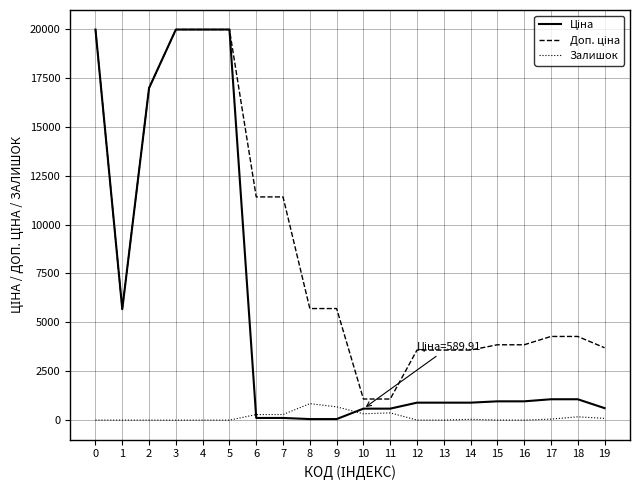

True or false: Ціна and Доп. ціна cross at least once.

False